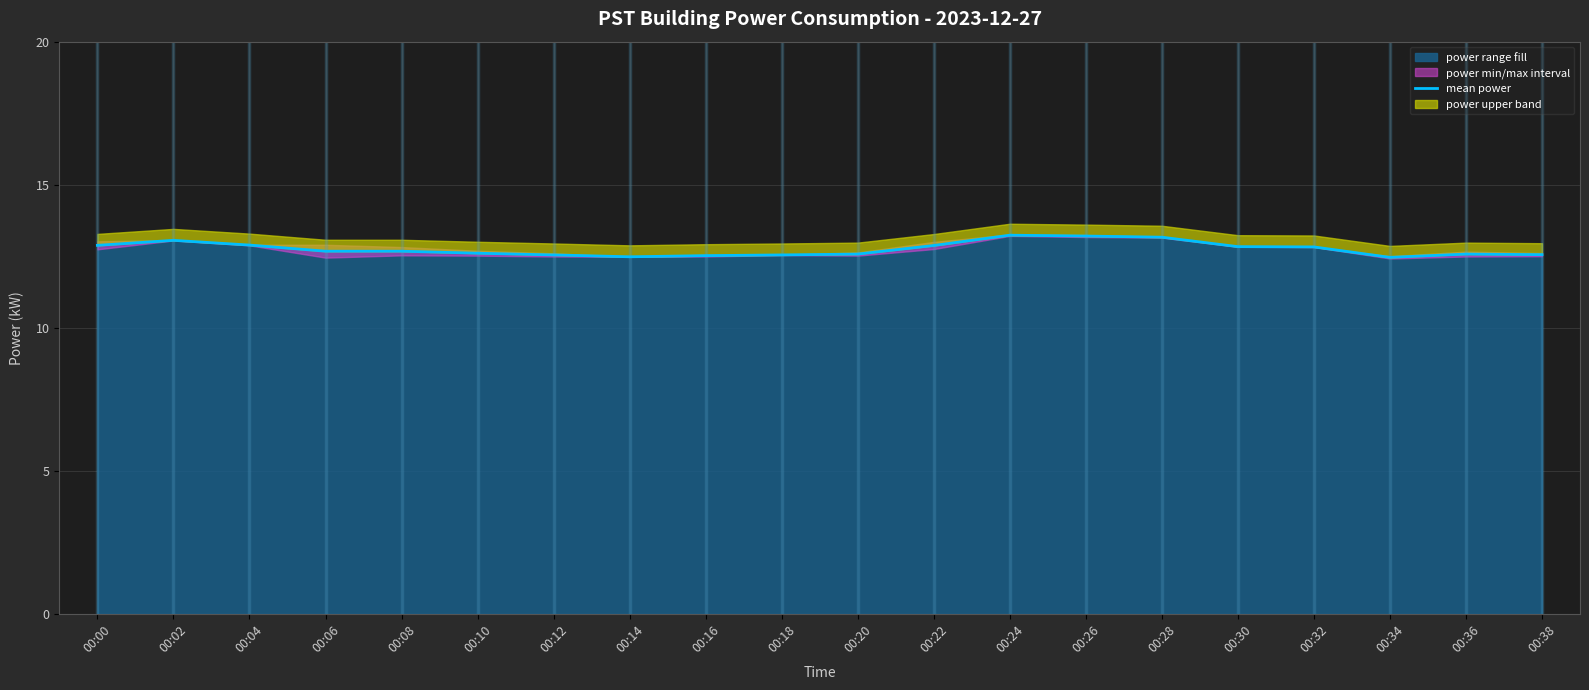

What is the average value?

12.8